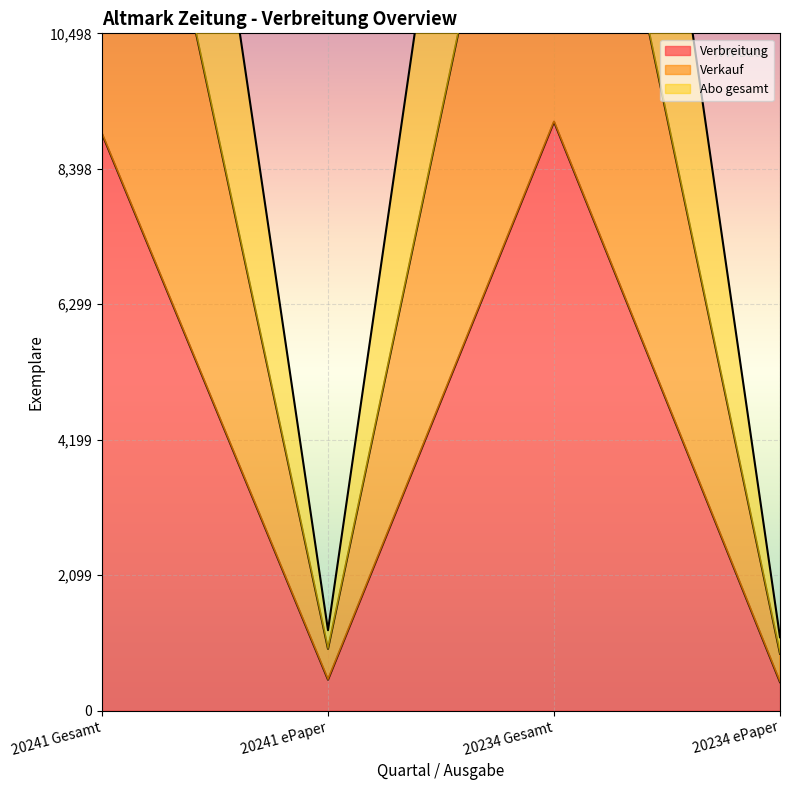

Between 20241 ePaper and 20234 ePaper, which series saw the biggest shift?

Abo gesamt